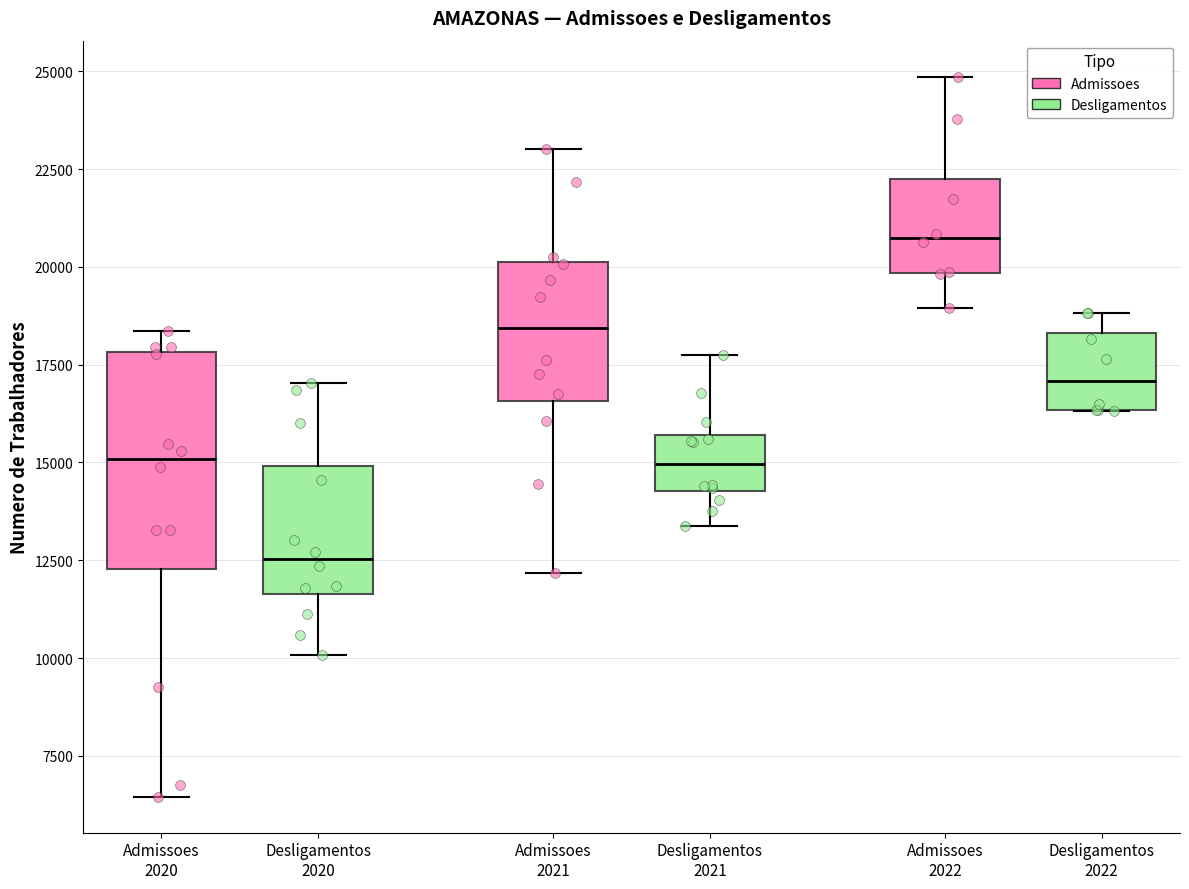

Which box has the highest median line?

Admissoes 2022